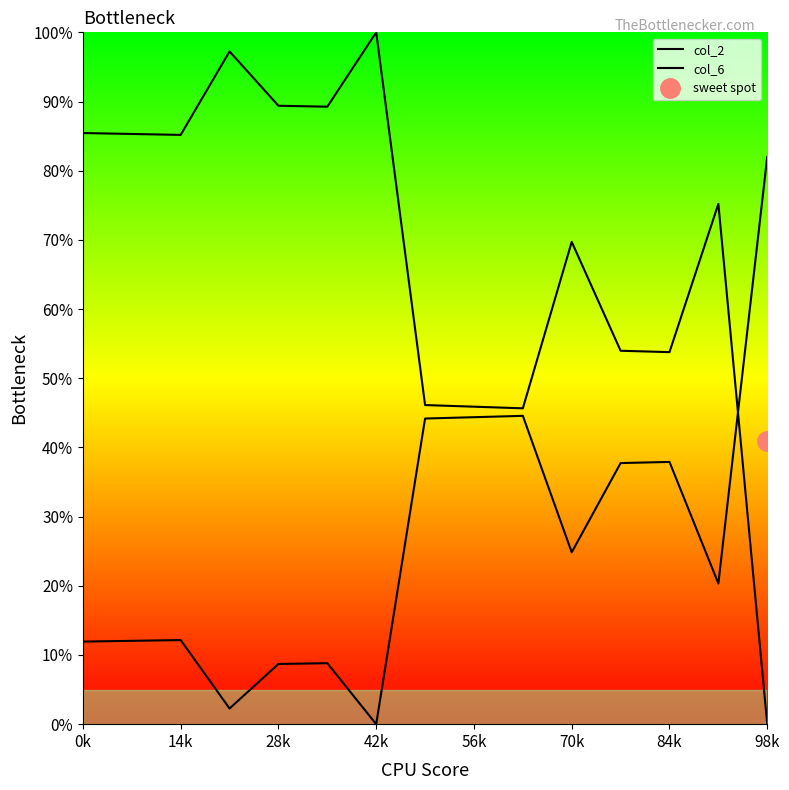

Which series has the largest range (max minus min)?

col_2